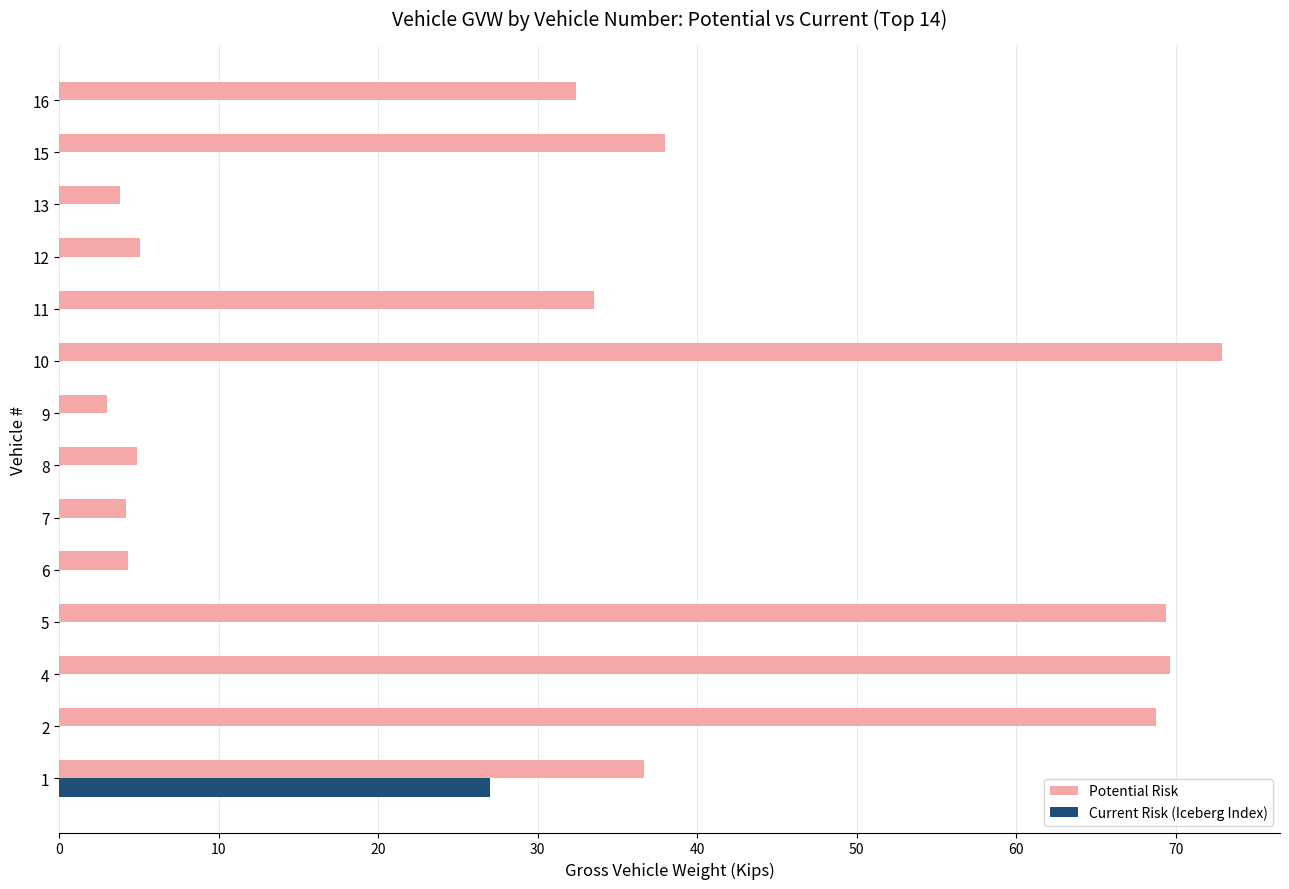

How many series are shown in this chart?

2